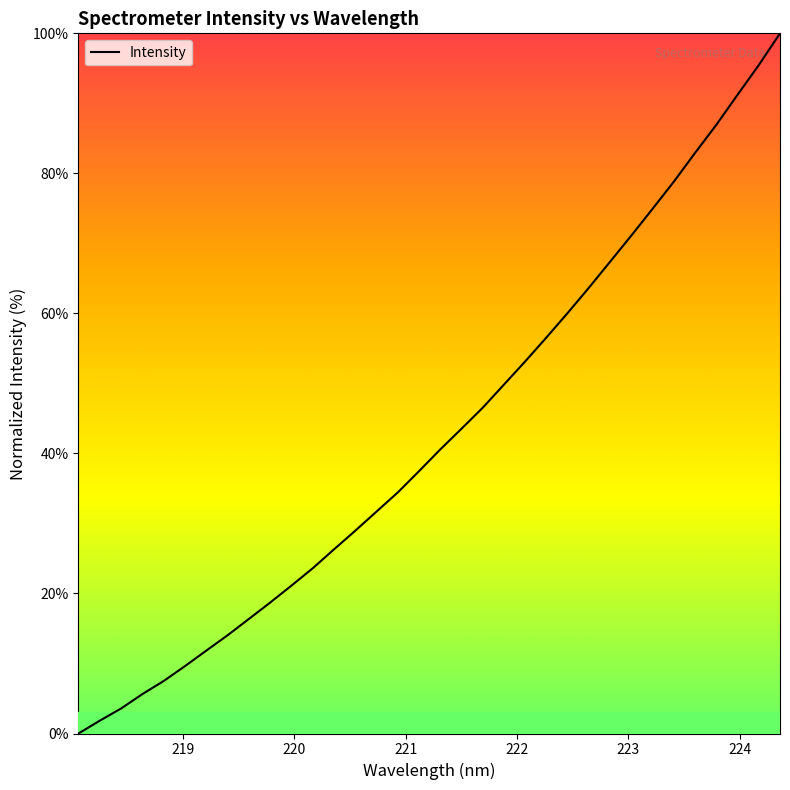

How many positive values are there?

33